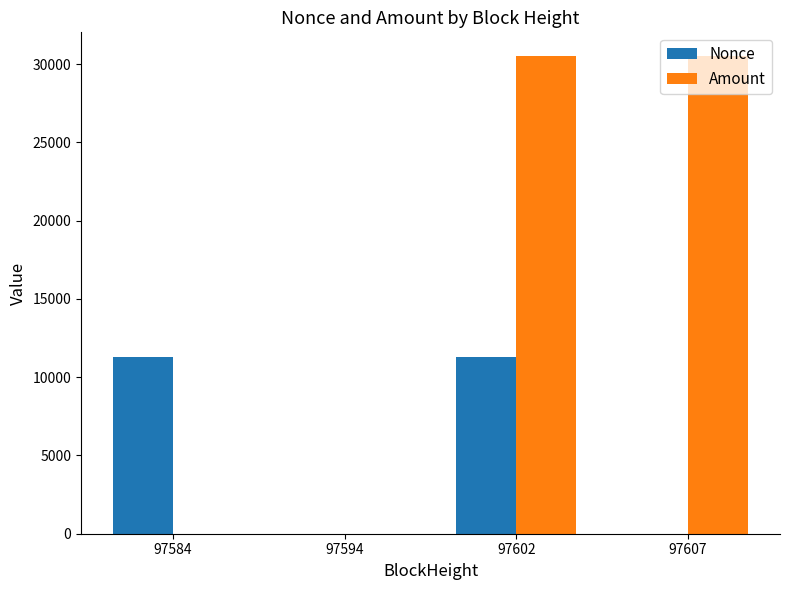

Which series has the largest total across all categories?

Amount